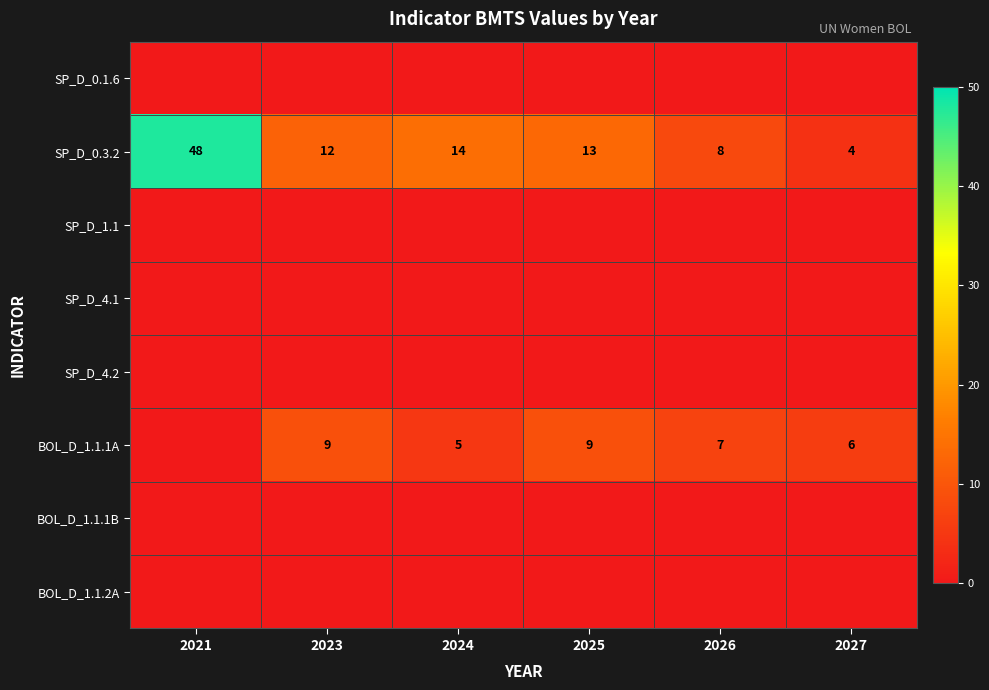

True or false: BOL_D_1.1.1A has a value of 7 at 2026.

True